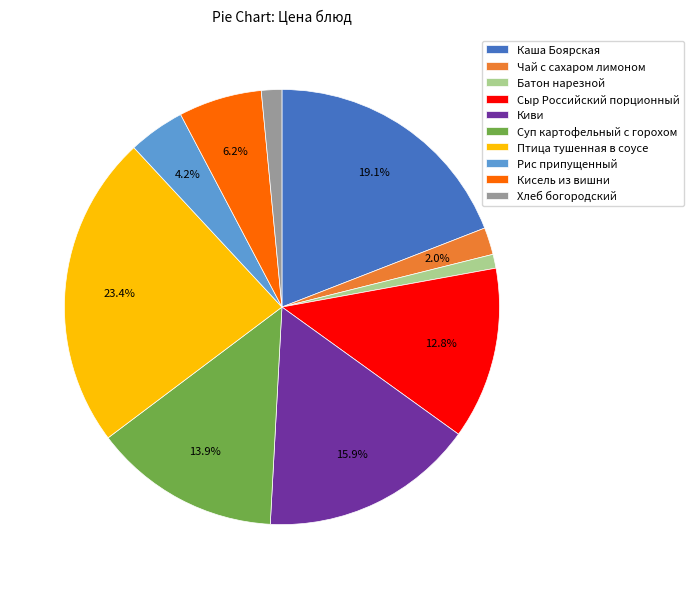

Is the sum of Киви and Суп картофельный с горохом greater than half?

No